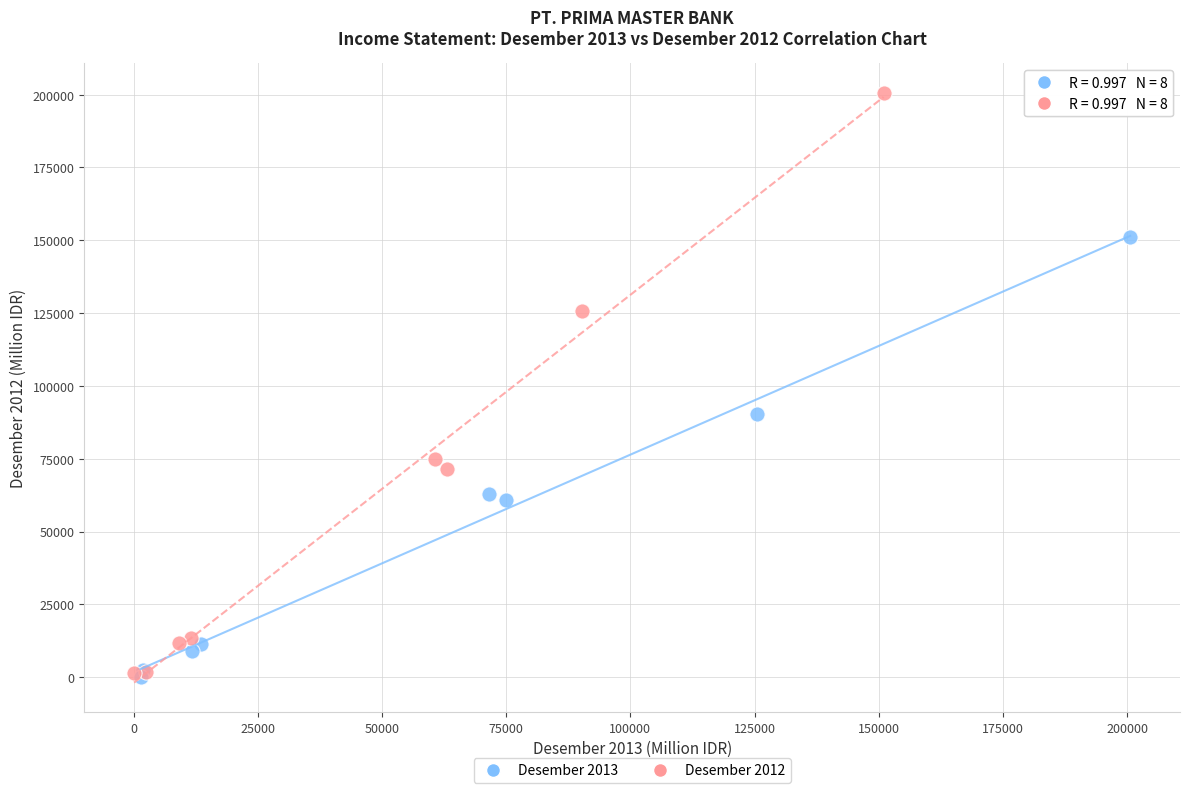

What are all the series names shown in the legend?

Desember 2013, Desember 2012